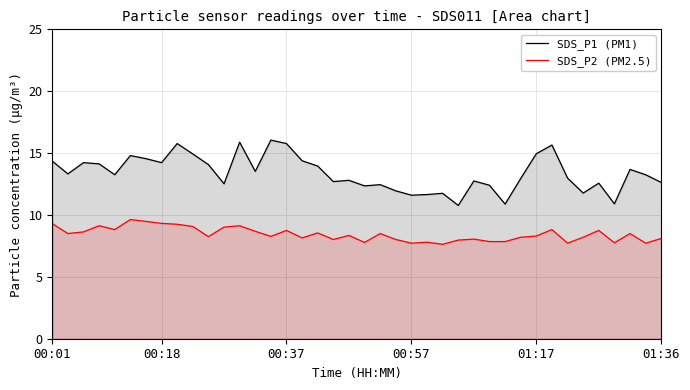

True or false: SDS_P1 (PM1) and SDS_P2 (PM2.5) intersect in this chart.

False